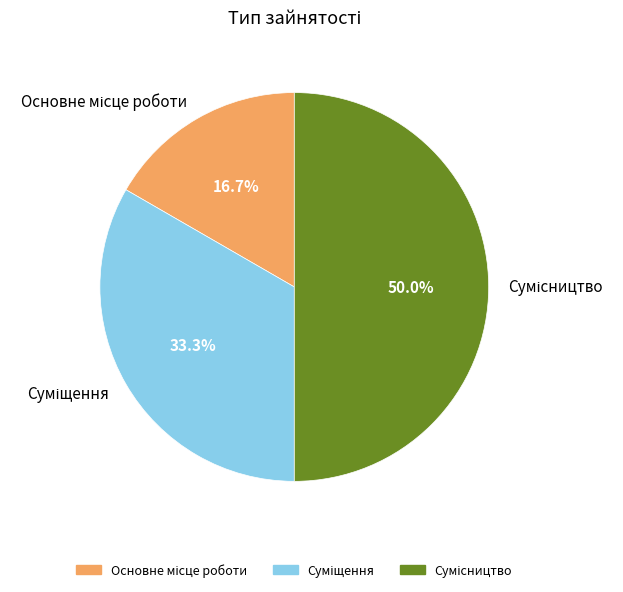

Rank the categories by value from lowest to highest.

Основне місце роботи, Суміщення, Сумісництво